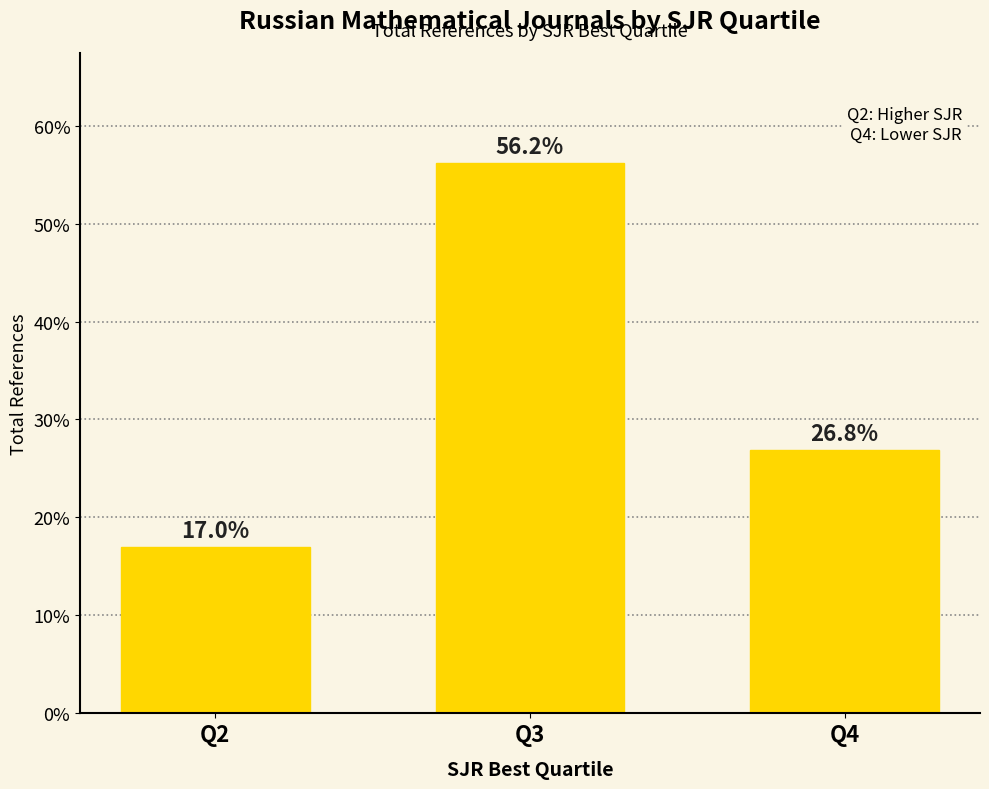

At which label is the value closest to 36?

Q4